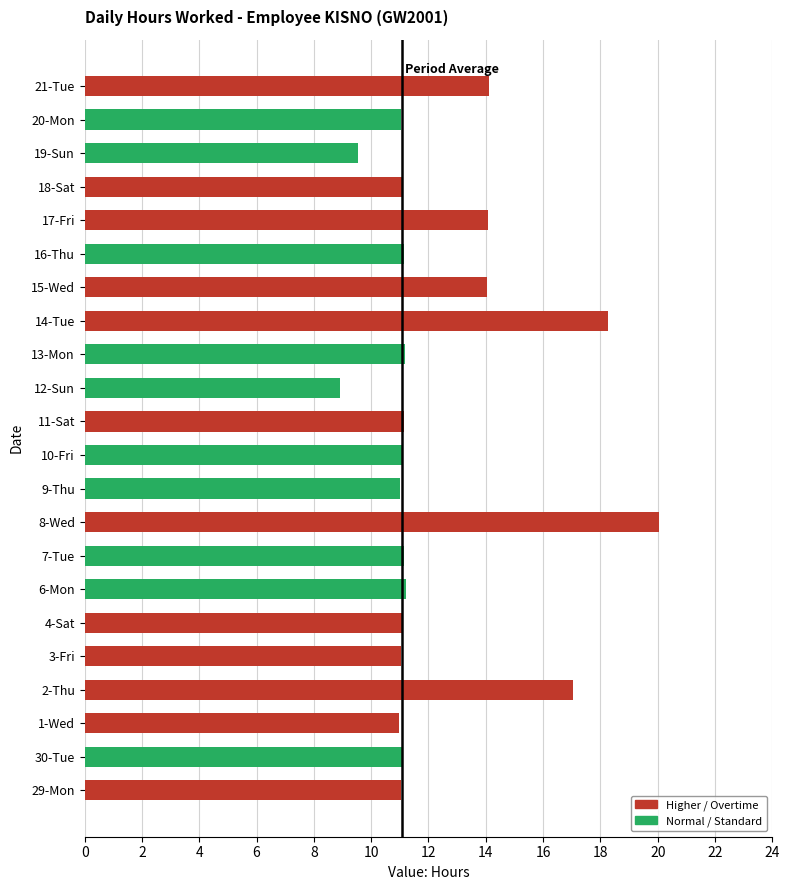

What is the smallest value displayed?

8.9